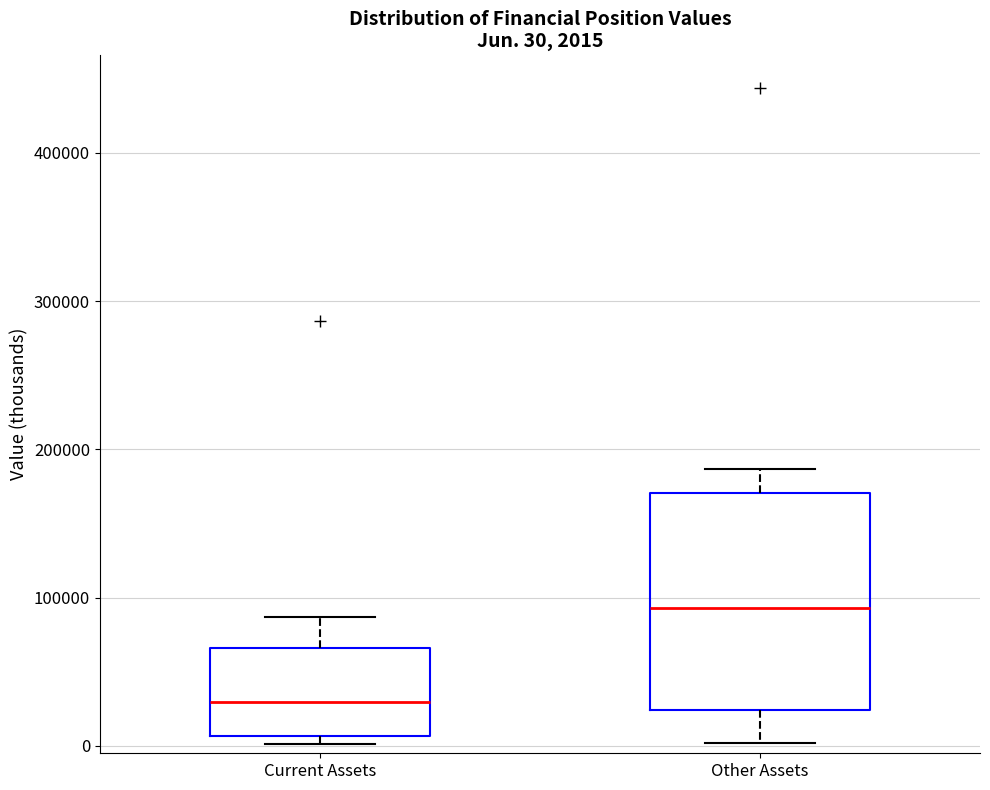

Which box is the tallest, from its lower edge to its upper edge?

Other Assets